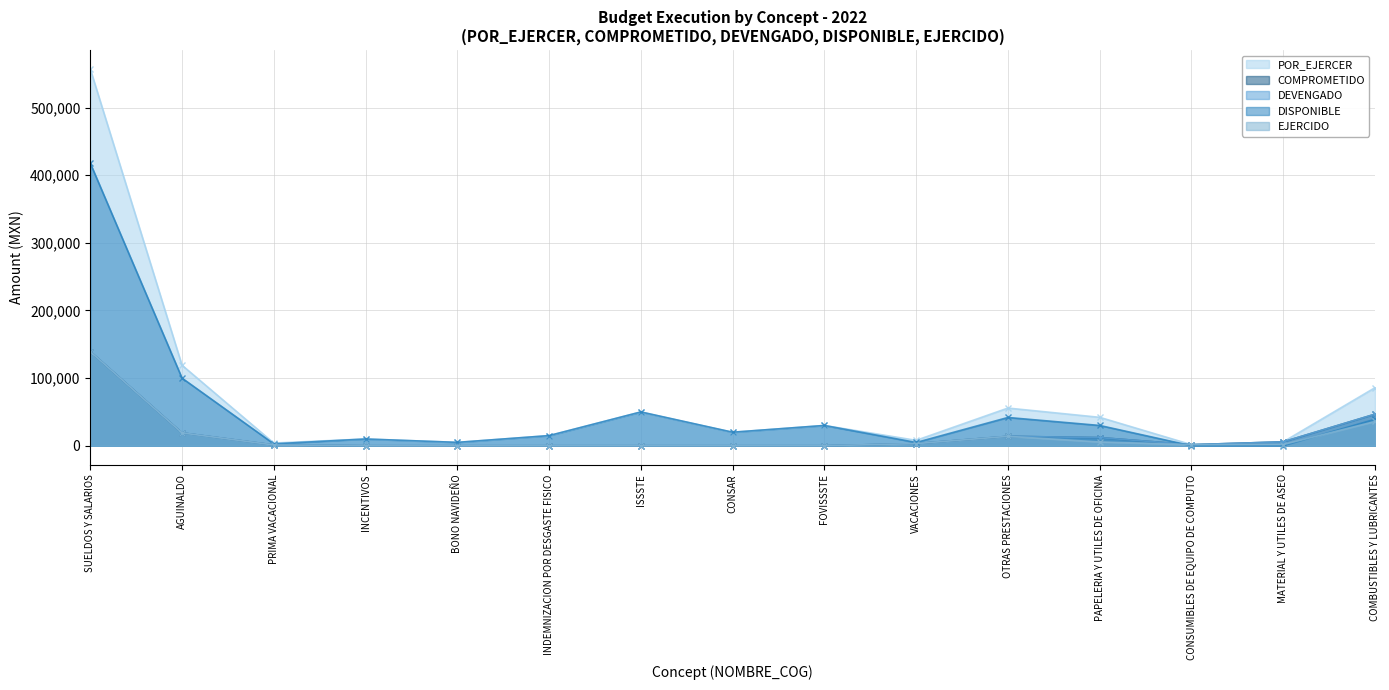

Where is the first local maximum for EJERCIDO?

OTRAS PRESTACIONES